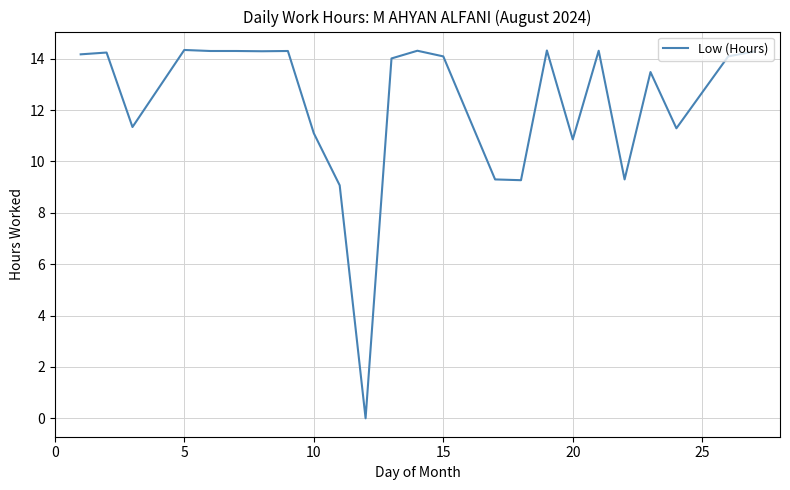

What is the maximum value shown in the chart?

14.3